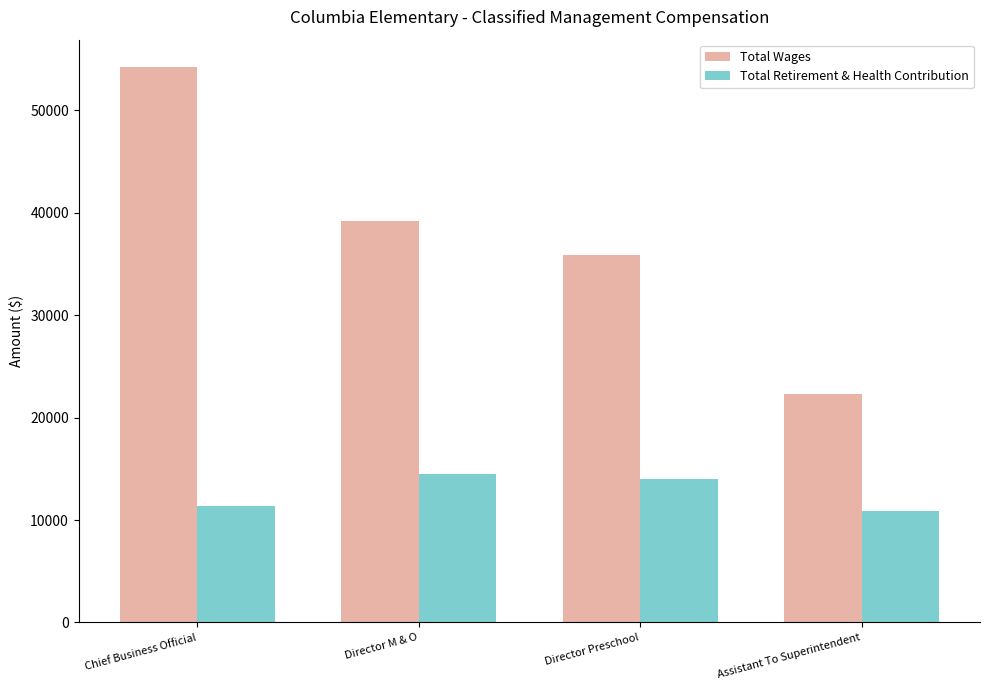

How many distinct data groups are displayed?

2